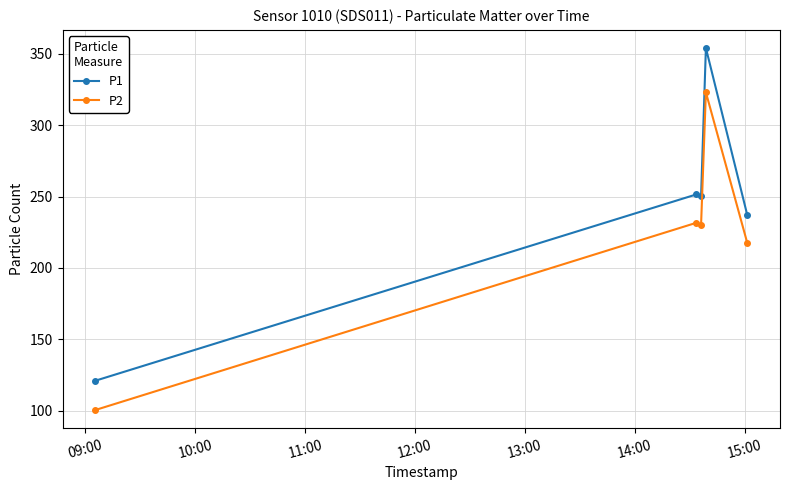

What are all the series names shown in the legend?

P1, P2